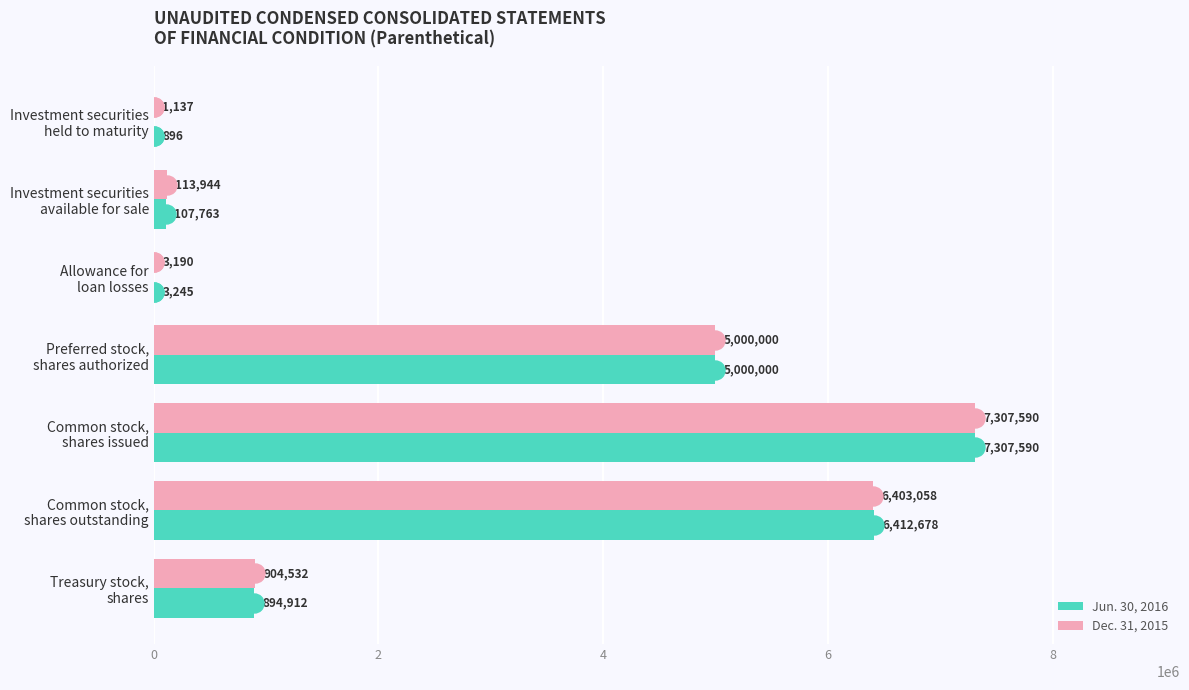

What is the sum of all Dec. 31, 2015 values?

19733451